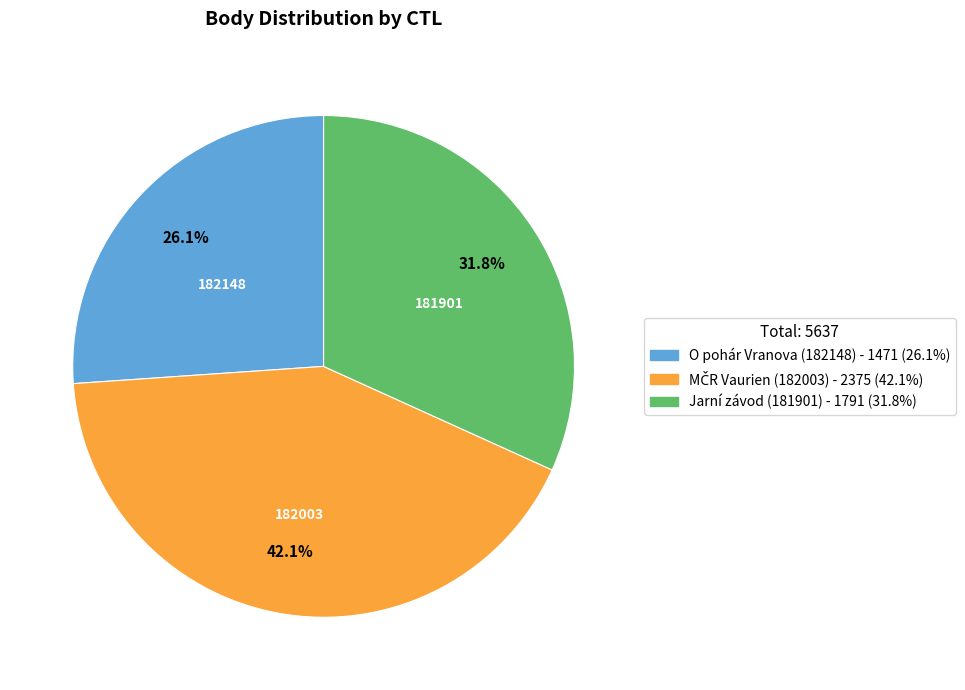

Which slice is the smallest?

O pohár Vranova (182148) - 1471 (26.1%)